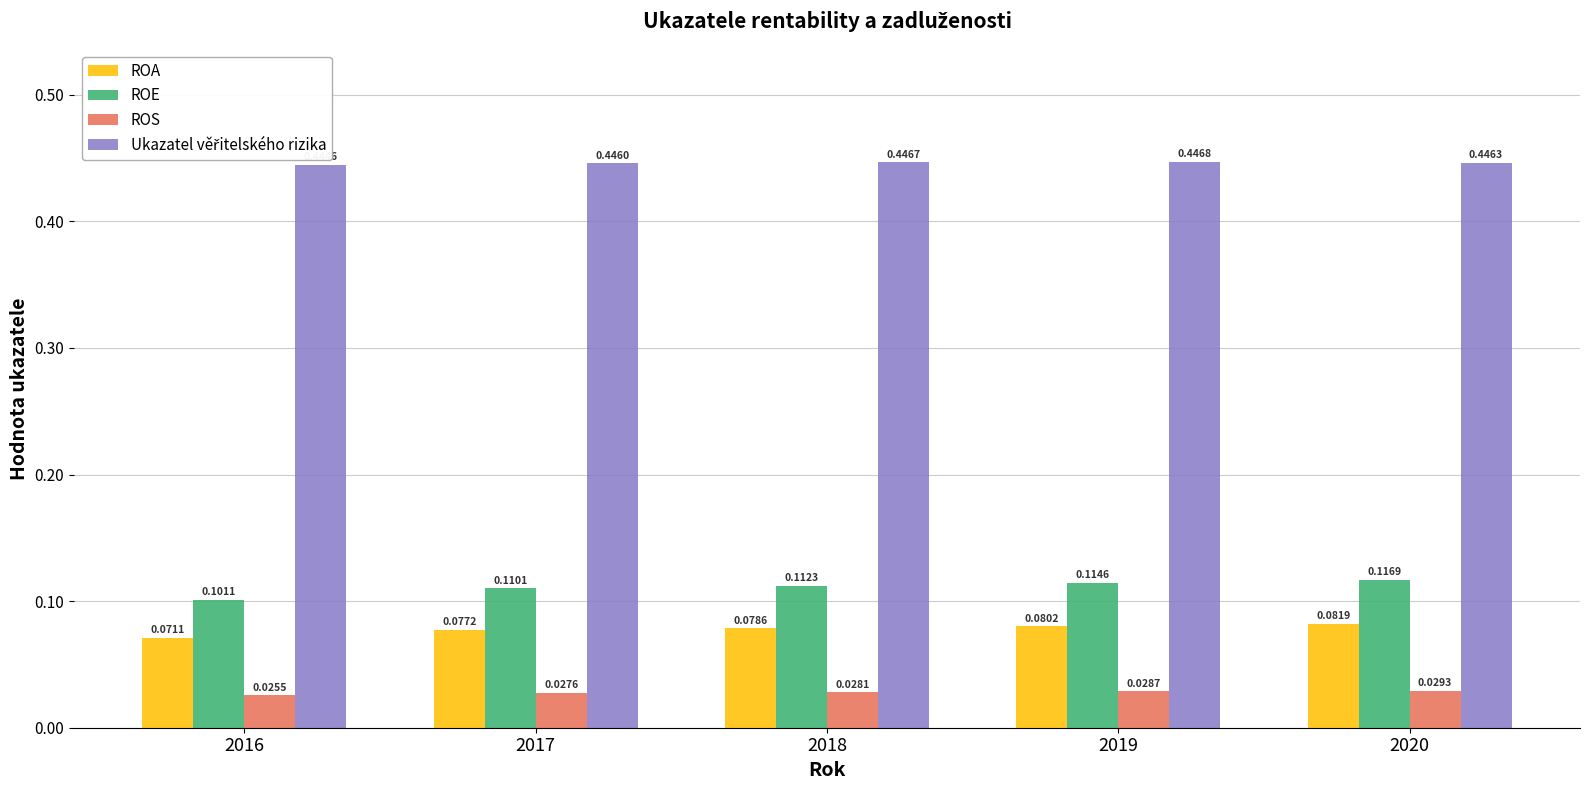

List the labels in order of ROS value, smallest first.

2016, 2017, 2018, 2019, 2020